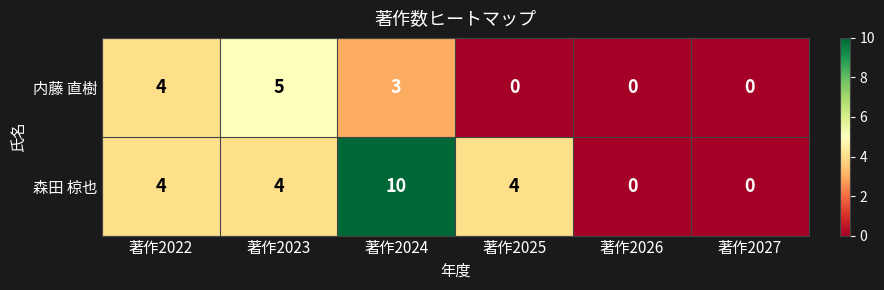

Rank the series by their maximum value, from lowest to highest.

内藤 直樹, 森田 椋也